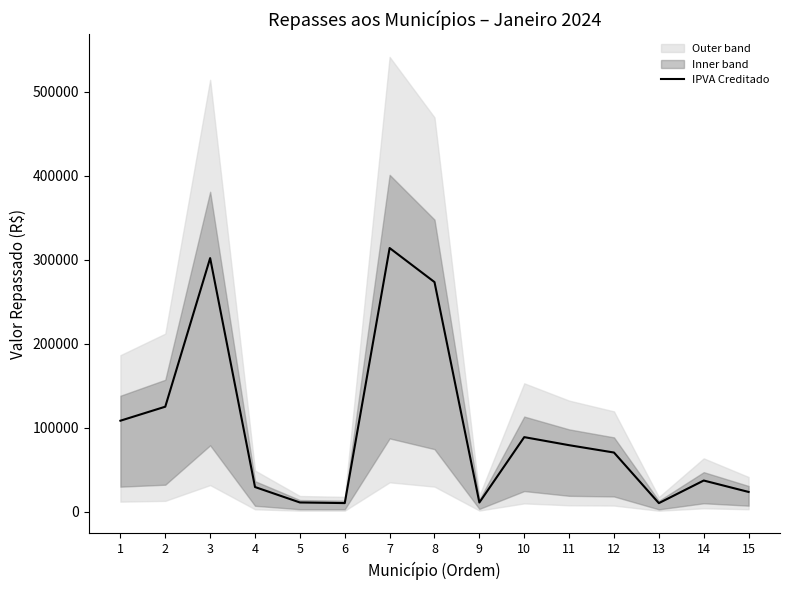

Rank the categories by value from highest to lowest.

7, 3, 8, 2, 1, 10, 11, 12, 14, 4, 15, 5, 9, 6, 13